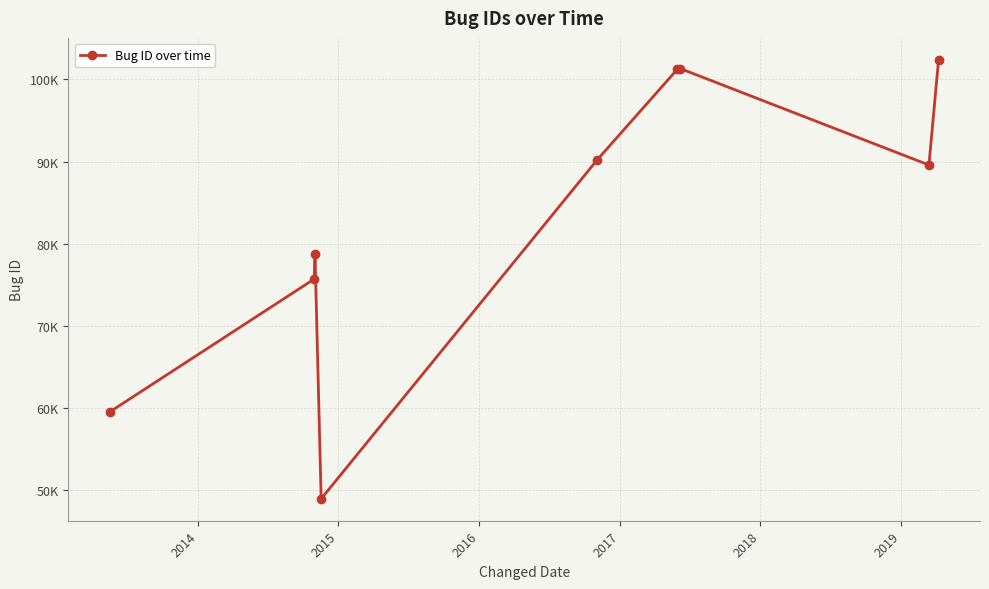

Reading left to right, list all the values displayed in this chart.

59497	75683	78761	48903	90200	101226	101331	89579	102396